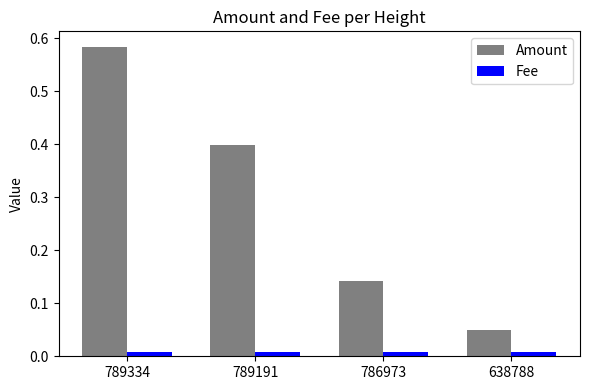

Is it true that Amount equals 0.6 at 789191?

False